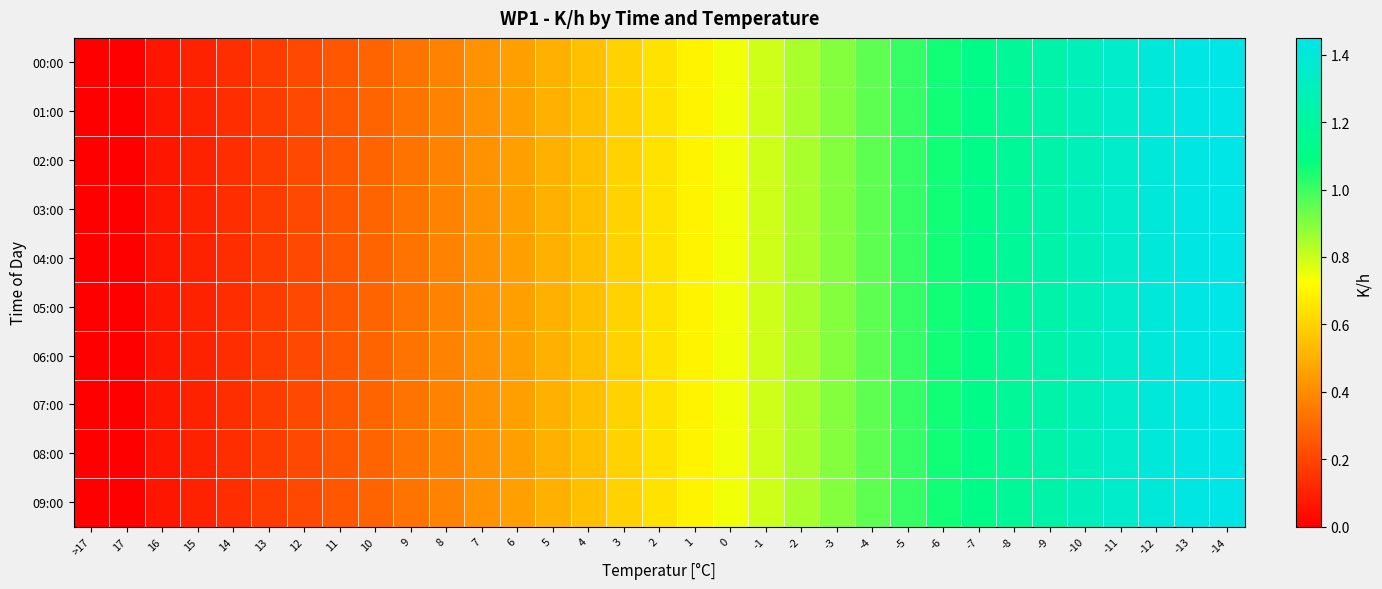

Reading left to right, list all the values displayed in this chart.

00:00: >17=0.0	17=0.0	16=0.1	15=0.1	14=0.1	13=0.2	12=0.2	11=0.2	10=0.3	9=0.3	8=0.4	7=0.4	6=0.5	5=0.5	4=0.5	3=0.6	2=0.6	1=0.7	0=0.7	-1=0.8	-2=0.8	-3=0.9	-4=1.0	-5=1.0	-6=1.1	-7=1.1	-8=1.2	-9=1.2	-10=1.3	-11=1.4	-12=1.4	-13=1.4	-14=1.4
01:00: >17=0.0	17=0.0	16=0.1	15=0.1	14=0.1	13=0.2	12=0.2	11=0.2	10=0.3	9=0.3	8=0.4	7=0.4	6=0.5	5=0.5	4=0.5	3=0.6	2=0.6	1=0.7	0=0.7	-1=0.8	-2=0.8	-3=0.9	-4=1.0	-5=1.0	-6=1.1	-7=1.1	-8=1.2	-9=1.2	-10=1.3	-11=1.4	-12=1.4	-13=1.4	-14=1.4
02:00: >17=0.0	17=0.0	16=0.1	15=0.1	14=0.1	13=0.2	12=0.2	11=0.2	10=0.3	9=0.3	8=0.4	7=0.4	6=0.5	5=0.5	4=0.5	3=0.6	2=0.6	1=0.7	0=0.7	-1=0.8	-2=0.8	-3=0.9	-4=1.0	-5=1.0	-6=1.1	-7=1.1	-8=1.2	-9=1.2	-10=1.3	-11=1.4	-12=1.4	-13=1.4	-14=1.4
03:00: >17=0.0	17=0.0	16=0.1	15=0.1	14=0.1	13=0.2	12=0.2	11=0.2	10=0.3	9=0.3	8=0.4	7=0.4	6=0.5	5=0.5	4=0.5	3=0.6	2=0.6	1=0.7	0=0.7	-1=0.8	-2=0.8	-3=0.9	-4=1.0	-5=1.0	-6=1.1	-7=1.1	-8=1.2	-9=1.2	-10=1.3	-11=1.4	-12=1.4	-13=1.4	-14=1.4
04:00: >17=0.0	17=0.0	16=0.1	15=0.1	14=0.1	13=0.2	12=0.2	11=0.2	10=0.3	9=0.3	8=0.4	7=0.4	6=0.5	5=0.5	4=0.5	3=0.6	2=0.6	1=0.7	0=0.7	-1=0.8	-2=0.8	-3=0.9	-4=1.0	-5=1.0	-6=1.1	-7=1.1	-8=1.2	-9=1.2	-10=1.3	-11=1.4	-12=1.4	-13=1.4	-14=1.4
05:00: >17=0.0	17=0.0	16=0.1	15=0.1	14=0.1	13=0.2	12=0.2	11=0.2	10=0.3	9=0.3	8=0.4	7=0.4	6=0.5	5=0.5	4=0.5	3=0.6	2=0.6	1=0.7	0=0.7	-1=0.8	-2=0.8	-3=0.9	-4=1.0	-5=1.0	-6=1.1	-7=1.1	-8=1.2	-9=1.2	-10=1.3	-11=1.4	-12=1.4	-13=1.4	-14=1.4
06:00: >17=0.0	17=0.0	16=0.1	15=0.1	14=0.1	13=0.2	12=0.2	11=0.2	10=0.3	9=0.3	8=0.4	7=0.4	6=0.5	5=0.5	4=0.5	3=0.6	2=0.6	1=0.7	0=0.7	-1=0.8	-2=0.8	-3=0.9	-4=1.0	-5=1.0	-6=1.1	-7=1.1	-8=1.2	-9=1.2	-10=1.3	-11=1.4	-12=1.4	-13=1.4	-14=1.4
07:00: >17=0.0	17=0.0	16=0.1	15=0.1	14=0.1	13=0.2	12=0.2	11=0.2	10=0.3	9=0.3	8=0.4	7=0.4	6=0.5	5=0.5	4=0.5	3=0.6	2=0.6	1=0.7	0=0.7	-1=0.8	-2=0.8	-3=0.9	-4=1.0	-5=1.0	-6=1.1	-7=1.1	-8=1.2	-9=1.2	-10=1.3	-11=1.4	-12=1.4	-13=1.4	-14=1.4
08:00: >17=0.0	17=0.0	16=0.1	15=0.1	14=0.1	13=0.2	12=0.2	11=0.2	10=0.3	9=0.3	8=0.4	7=0.4	6=0.5	5=0.5	4=0.5	3=0.6	2=0.6	1=0.7	0=0.7	-1=0.8	-2=0.8	-3=0.9	-4=1.0	-5=1.0	-6=1.1	-7=1.1	-8=1.2	-9=1.2	-10=1.3	-11=1.4	-12=1.4	-13=1.4	-14=1.4
09:00: >17=0.0	17=0.0	16=0.1	15=0.1	14=0.1	13=0.2	12=0.2	11=0.2	10=0.3	9=0.3	8=0.4	7=0.4	6=0.5	5=0.5	4=0.5	3=0.6	2=0.6	1=0.7	0=0.7	-1=0.8	-2=0.8	-3=0.9	-4=1.0	-5=1.0	-6=1.1	-7=1.1	-8=1.2	-9=1.2	-10=1.3	-11=1.4	-12=1.4	-13=1.4	-14=1.4